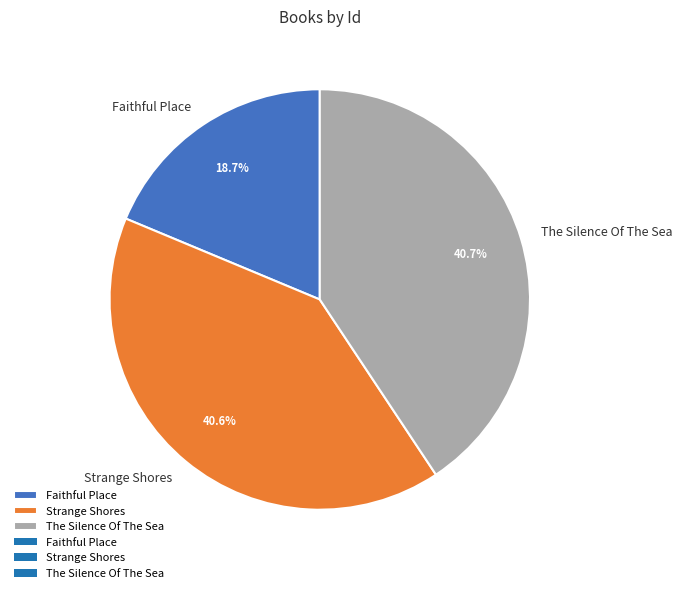

Is the sum of Strange Shores and Faithful Place greater than half?

Yes